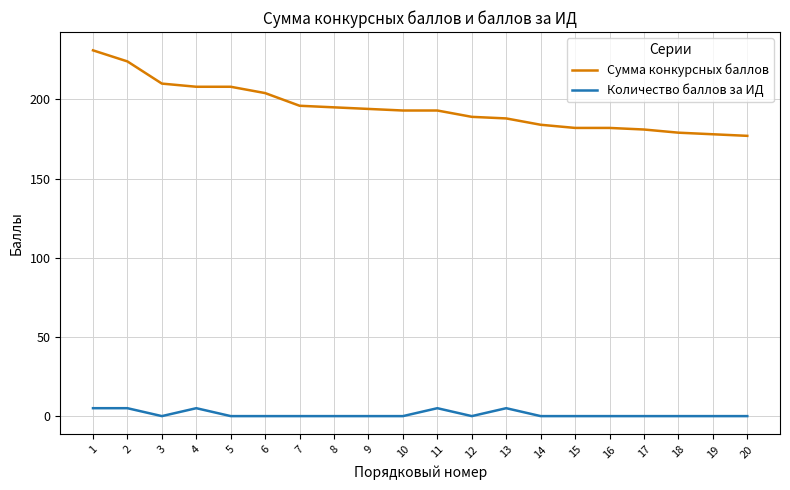

Which series has the widest spread of values?

Сумма конкурсных баллов